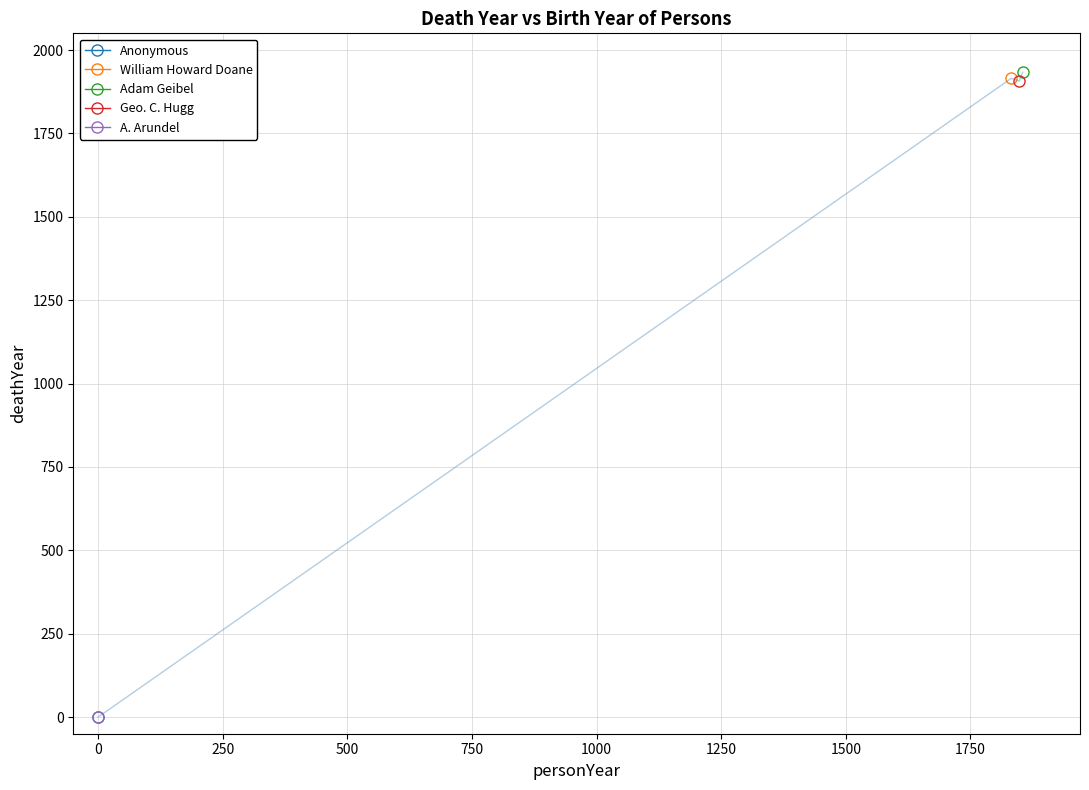

What is the value of the 2nd point from the left?

1915